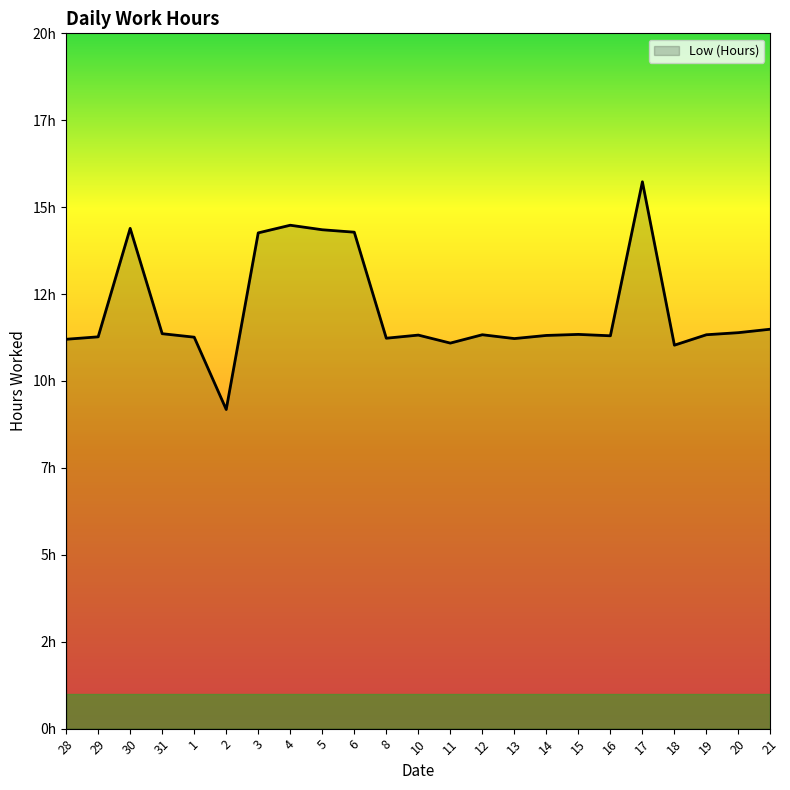

What is the minimum value shown in the chart?

9.2